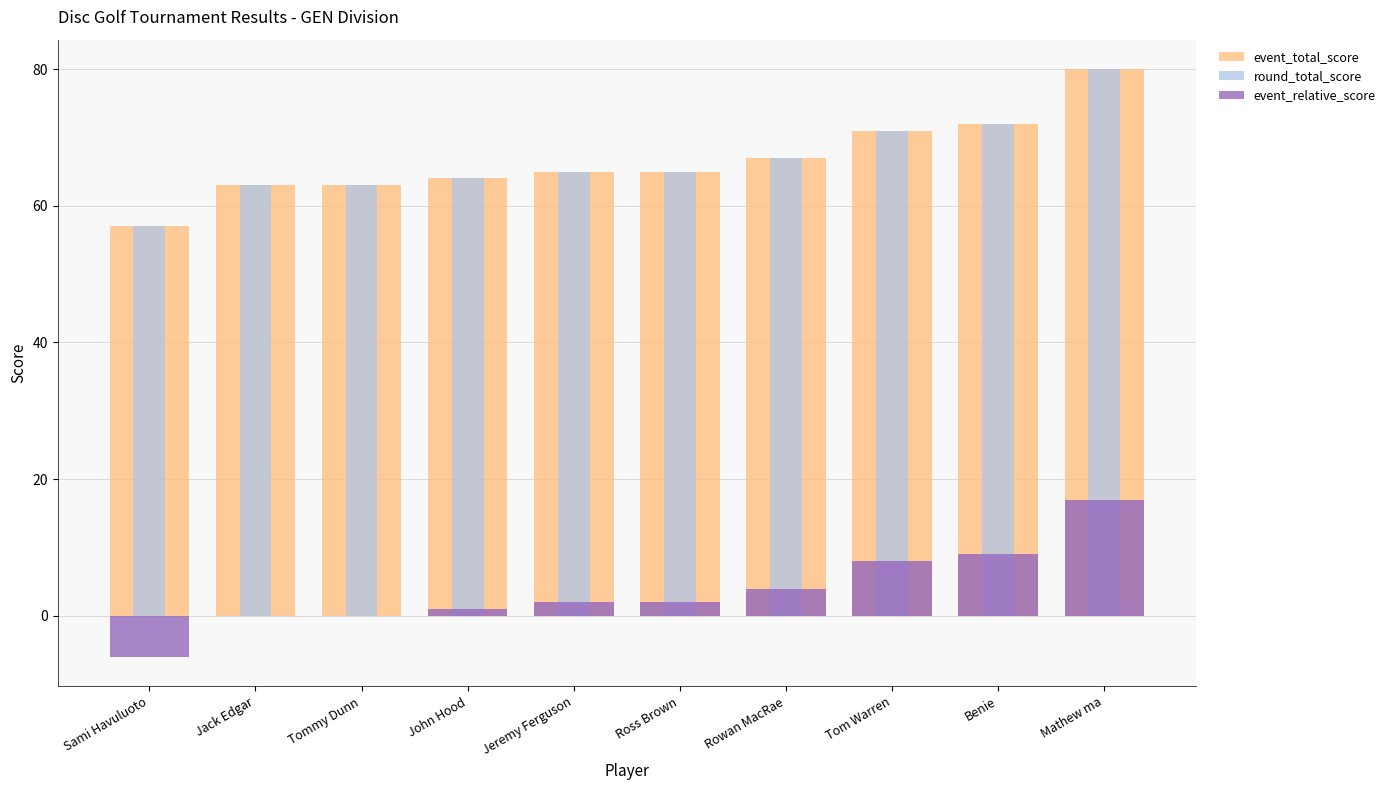

What is the value of the event_total_score bar at the 6th from the left?

65